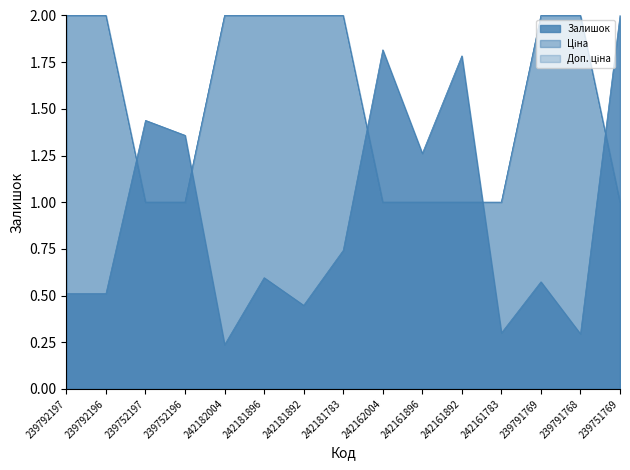

The Ціна series shows 1.0 at 239752196. True or false?

True